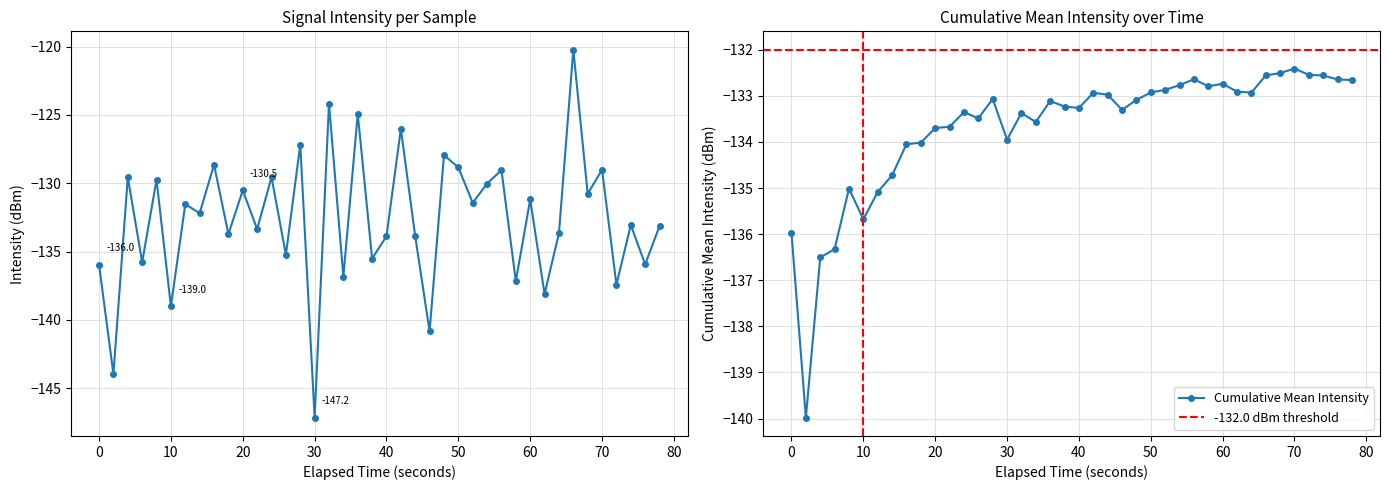

Does the chart have visible grid lines?

Yes